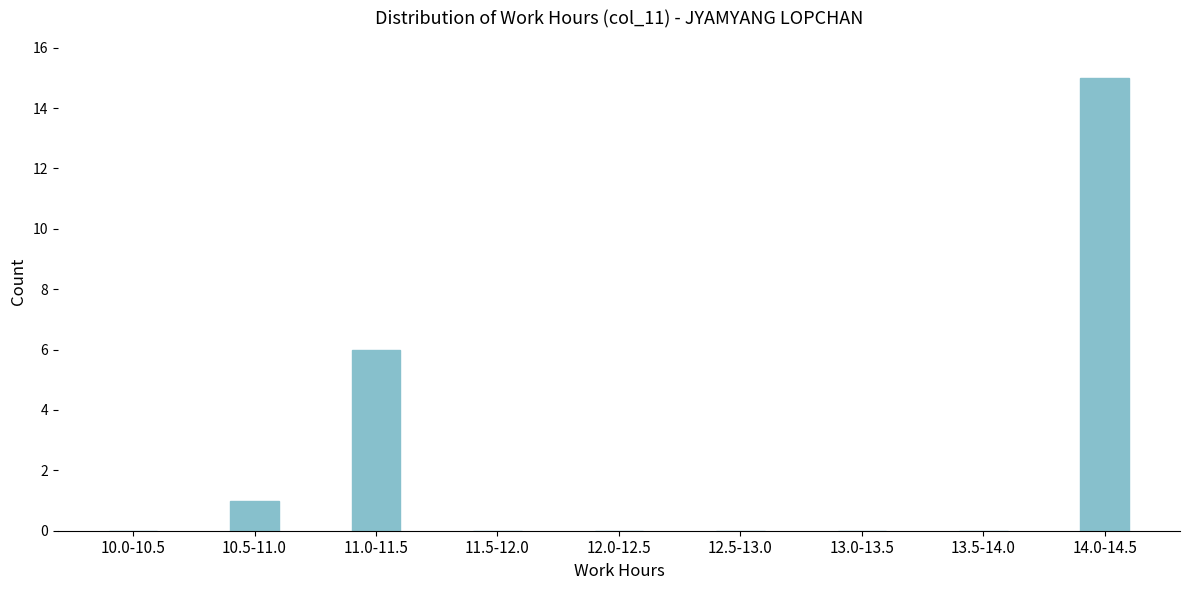

Reading left to right, transcribe all the data shown in this chart.

10.0-10.5=0	10.5-11.0=1	11.0-11.5=6	11.5-12.0=0	12.0-12.5=0	12.5-13.0=0	13.0-13.5=0	13.5-14.0=0	14.0-14.5=15